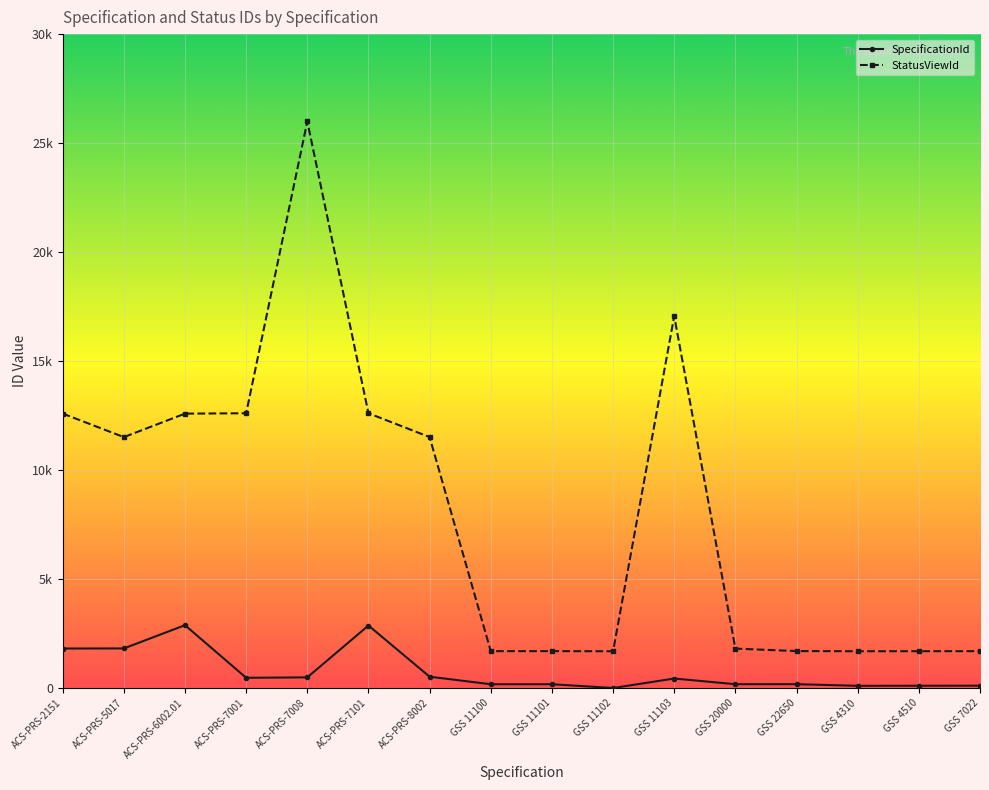

Where is the first local minimum for SpecificationId?

ACS-PRS-7001